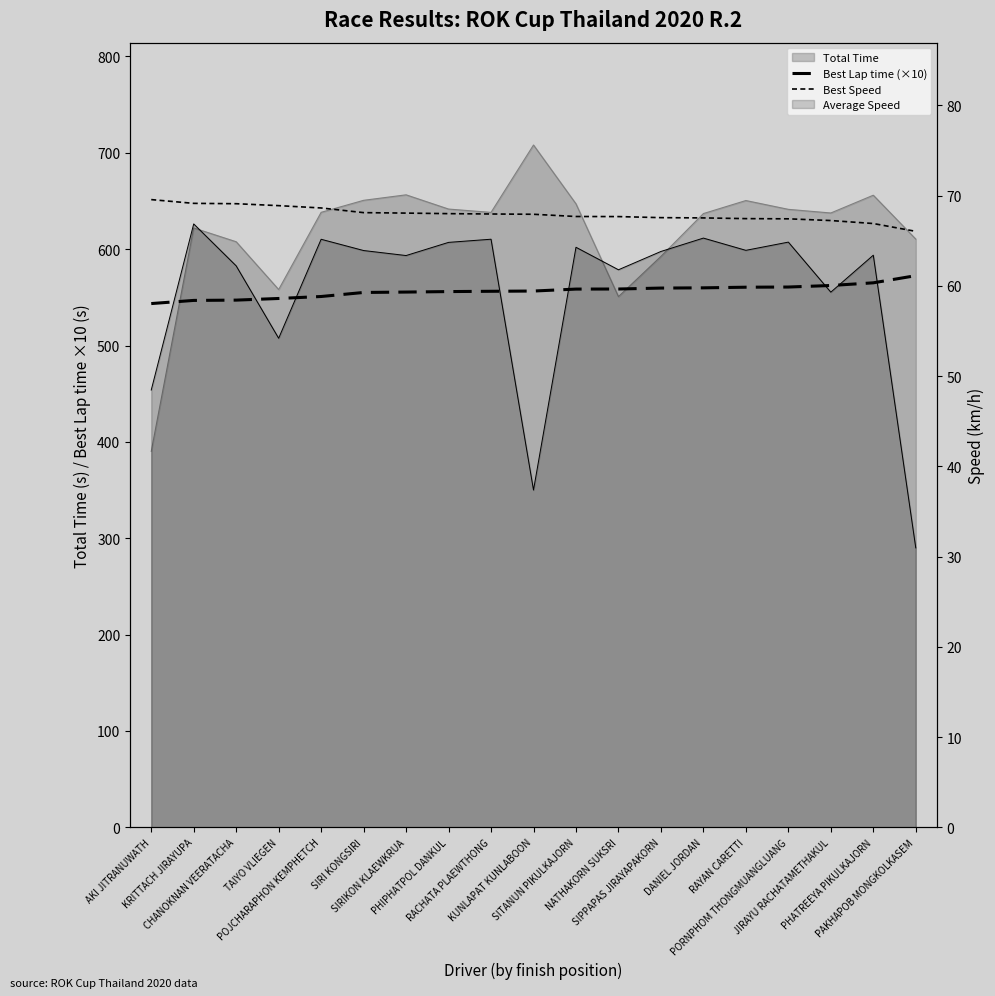

What is the minimum value shown in the chart?

66.0